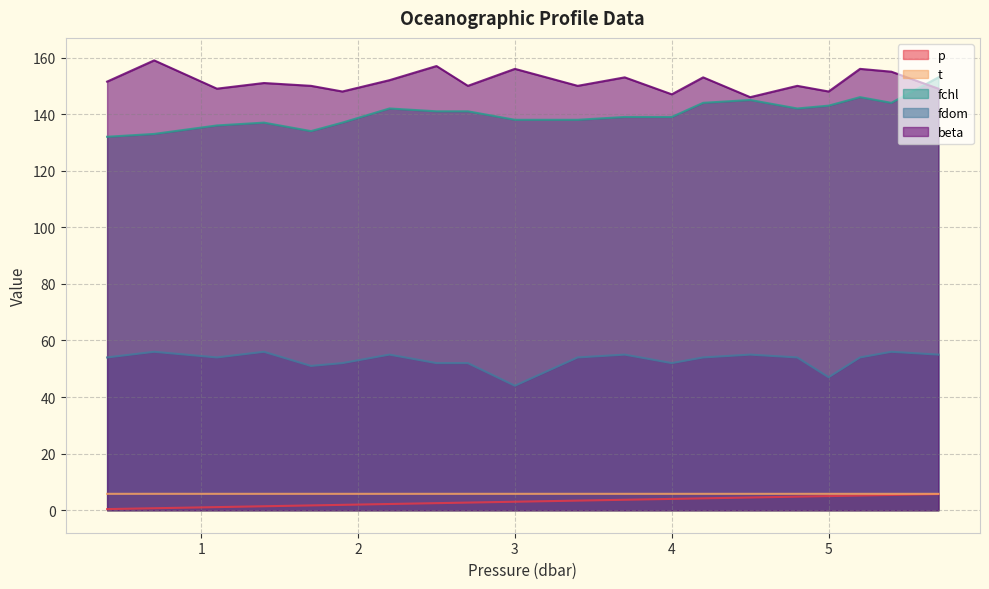

How many lines are shown in the chart?

5